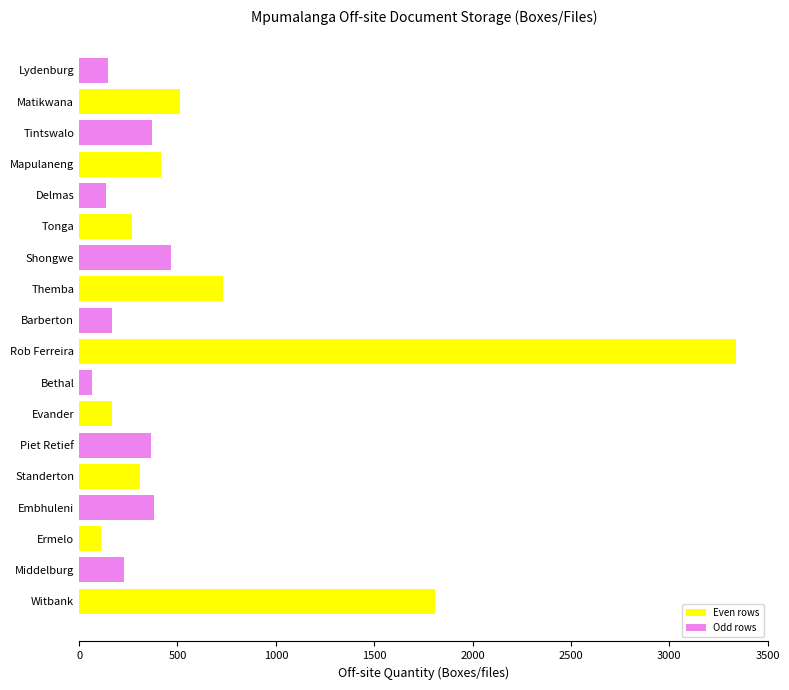

How many data points are less than 367?

9